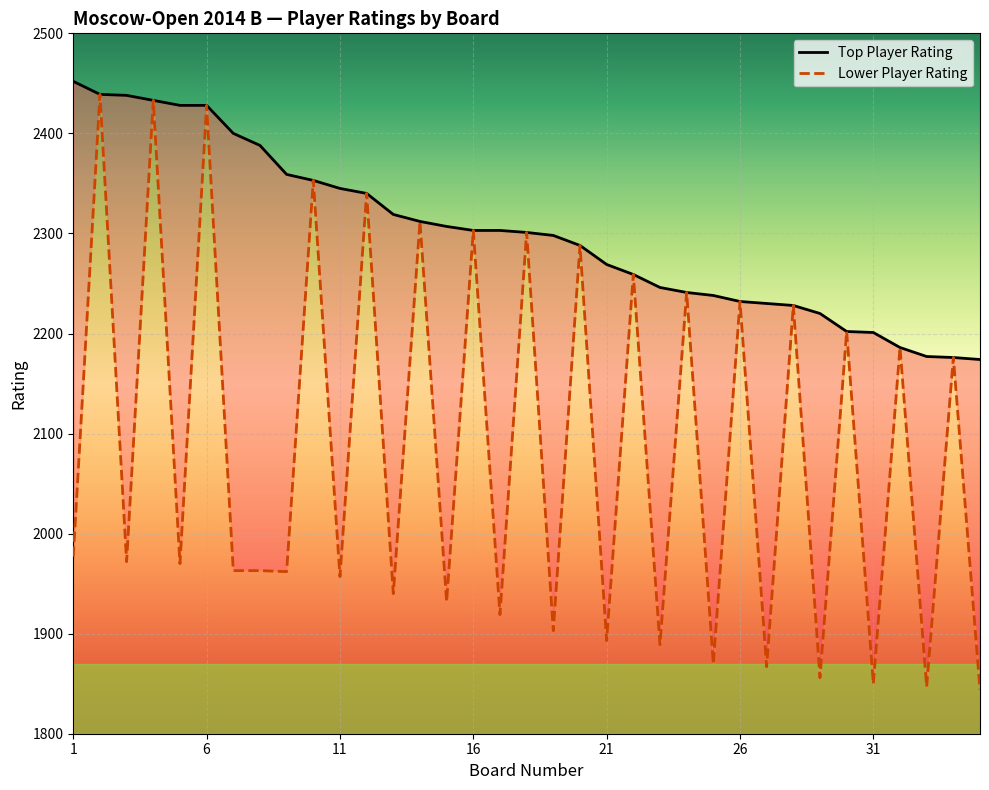

Rank the series by their average value, from lowest to highest.

Lower Player Rating, Top Player Rating